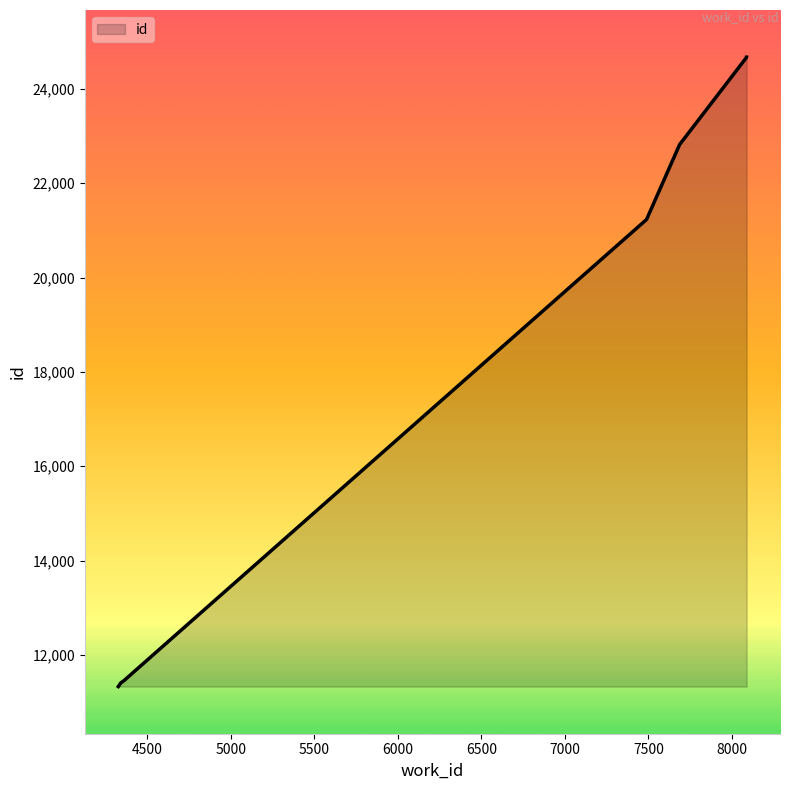

What is the smallest value displayed?

11328